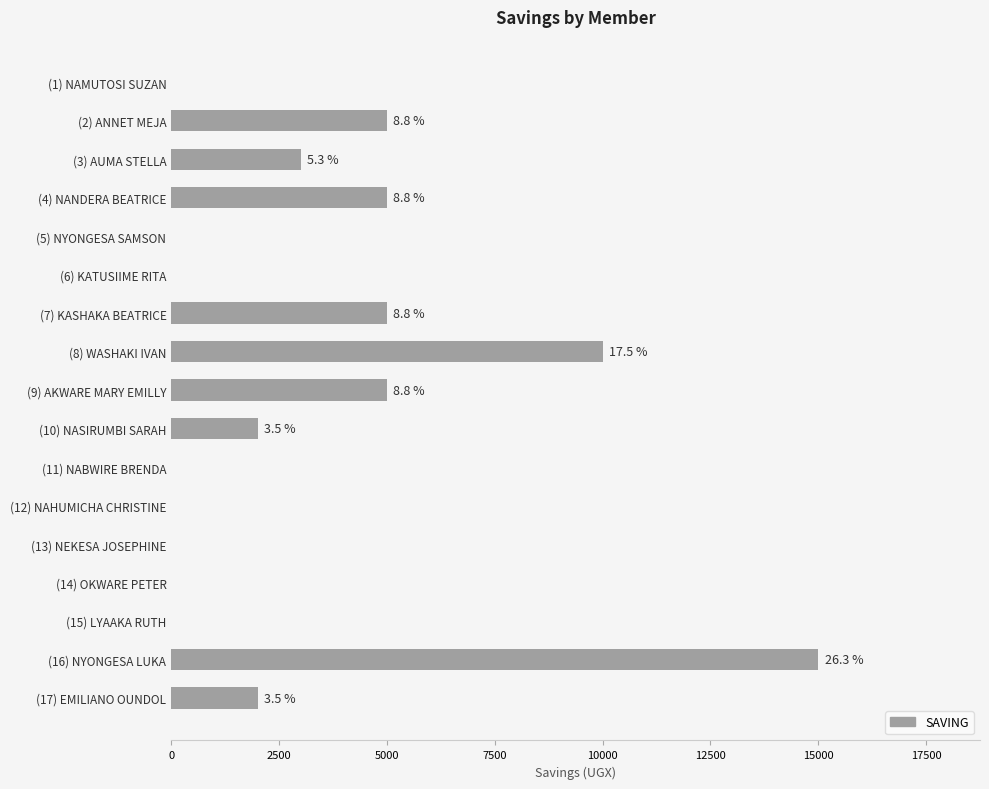

Are the bars horizontal?

Yes